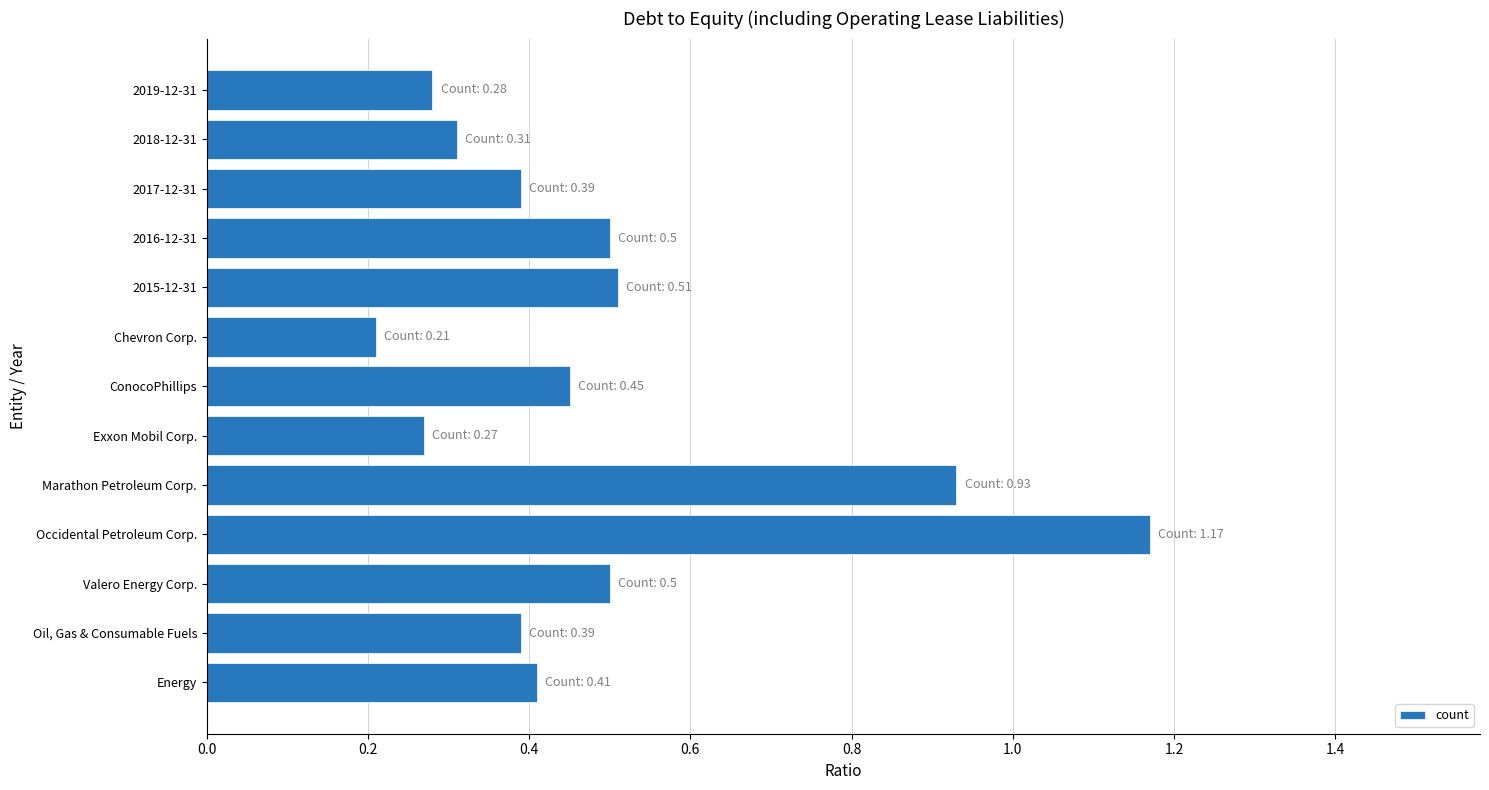

What is the change in value from 2019-12-31 to Valero Energy Corp.?

+0.2